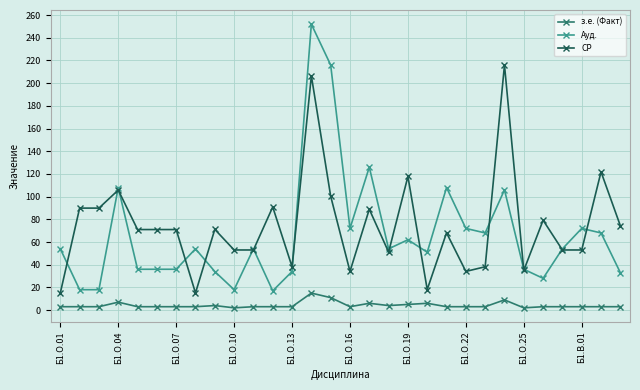

What is the value of the СР point at the 5th from the left?

71.0